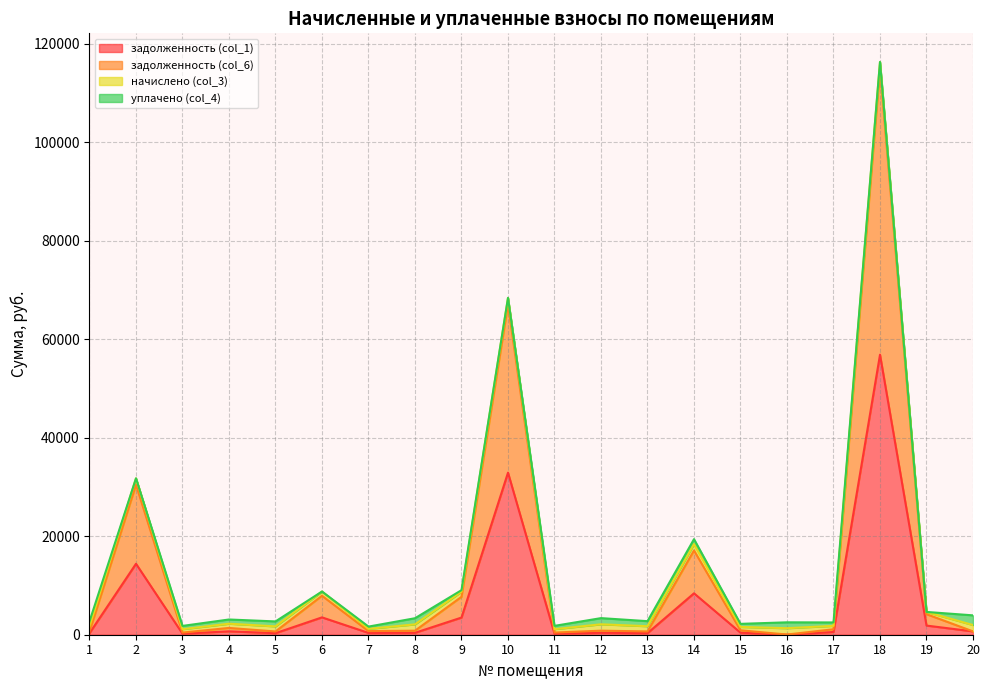

How many data points does each series have?

20